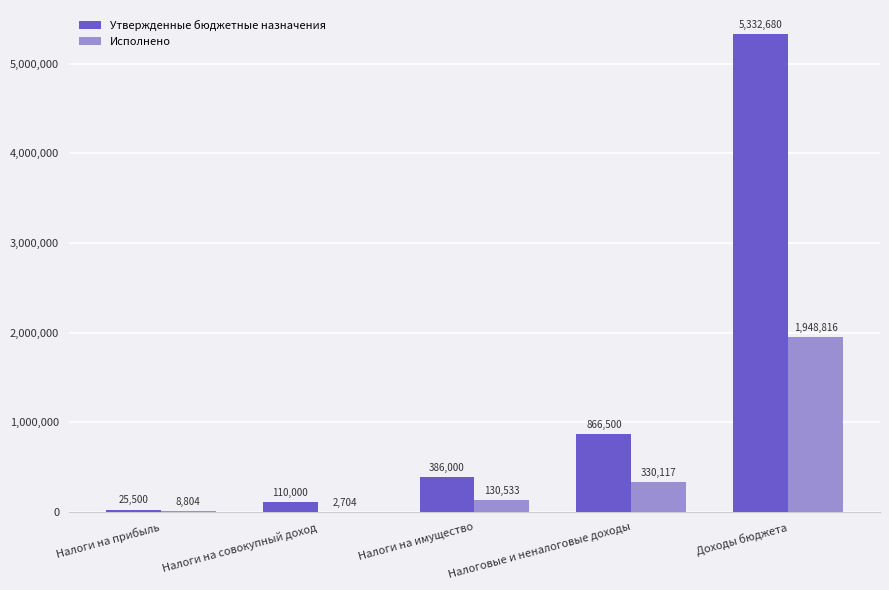

What is the total value across all series at Налоги на имущество?

516532.8